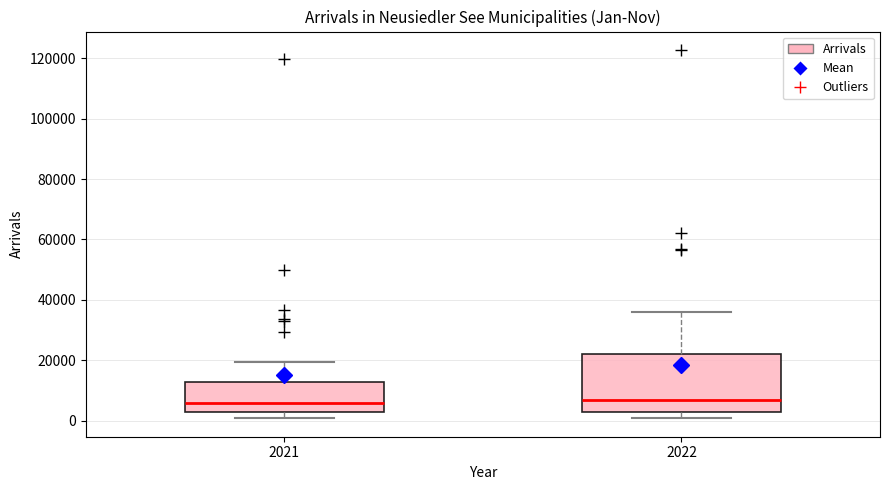

Comparing the boxes themselves (not the whiskers), which one is the tallest?

2022